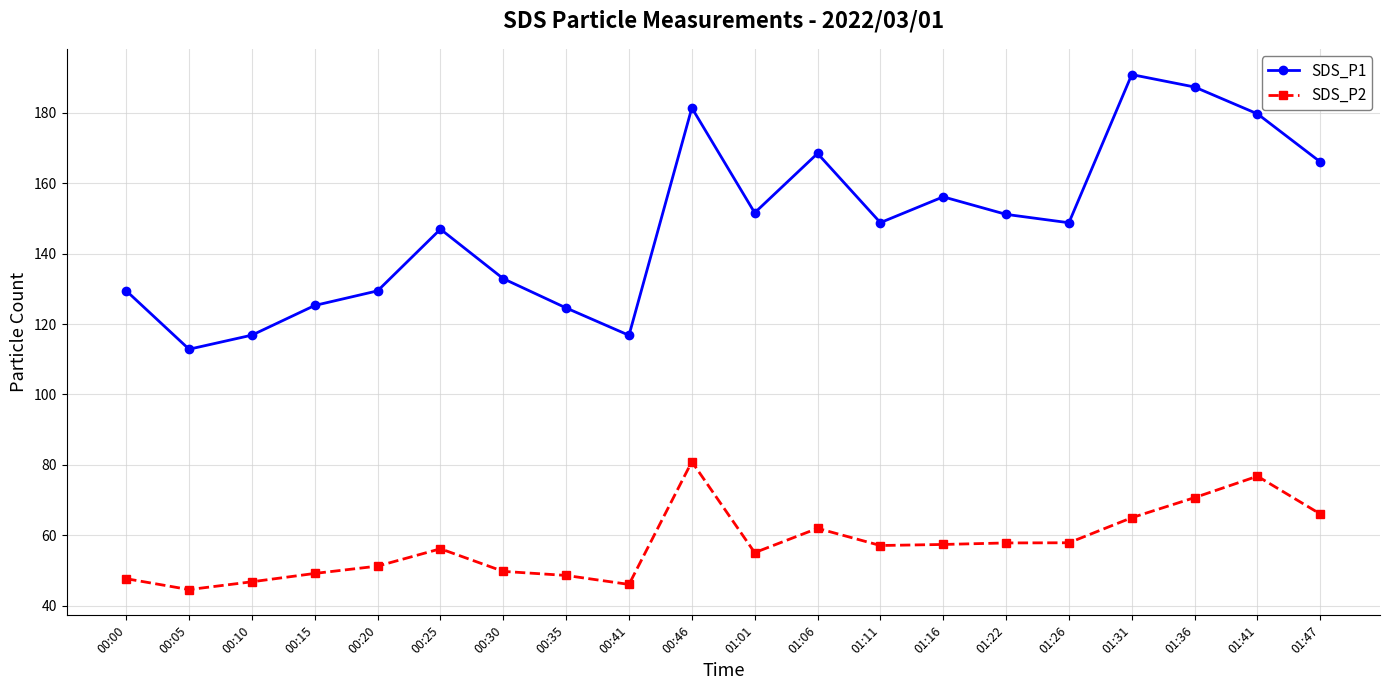

At which category does SDS_P2 reach its first local valley?

00:05